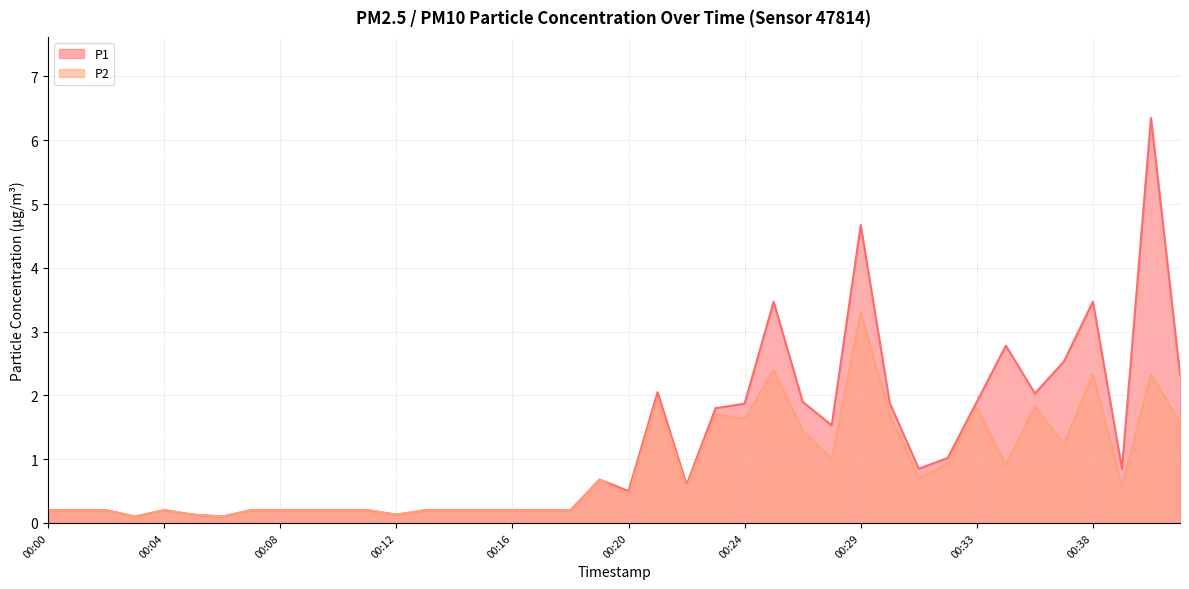

Reading right to left, extract all data points from this chart.

P1: 2.3	6.3	0.8	3.5	2.5	2.0	2.8	1.9	1.0	0.8	1.9	4.7	1.5	1.9	3.5	1.9	1.8	0.6	2.0	0.5	0.7	0.2	0.2	0.2	0.2	0.2	0.2	0.1	0.2	0.2	0.2	0.2	0.2	0.1	0.1	0.2	0.1	0.2	0.2	0.2
P2: 1.6	2.3	0.6	2.3	1.2	1.8	0.9	1.8	0.9	0.7	1.7	3.3	1.0	1.4	2.4	1.6	1.7	0.6	1.9	0.4	0.7	0.2	0.2	0.2	0.2	0.2	0.2	0.1	0.2	0.2	0.2	0.2	0.2	0.1	0.1	0.2	0.1	0.2	0.2	0.2